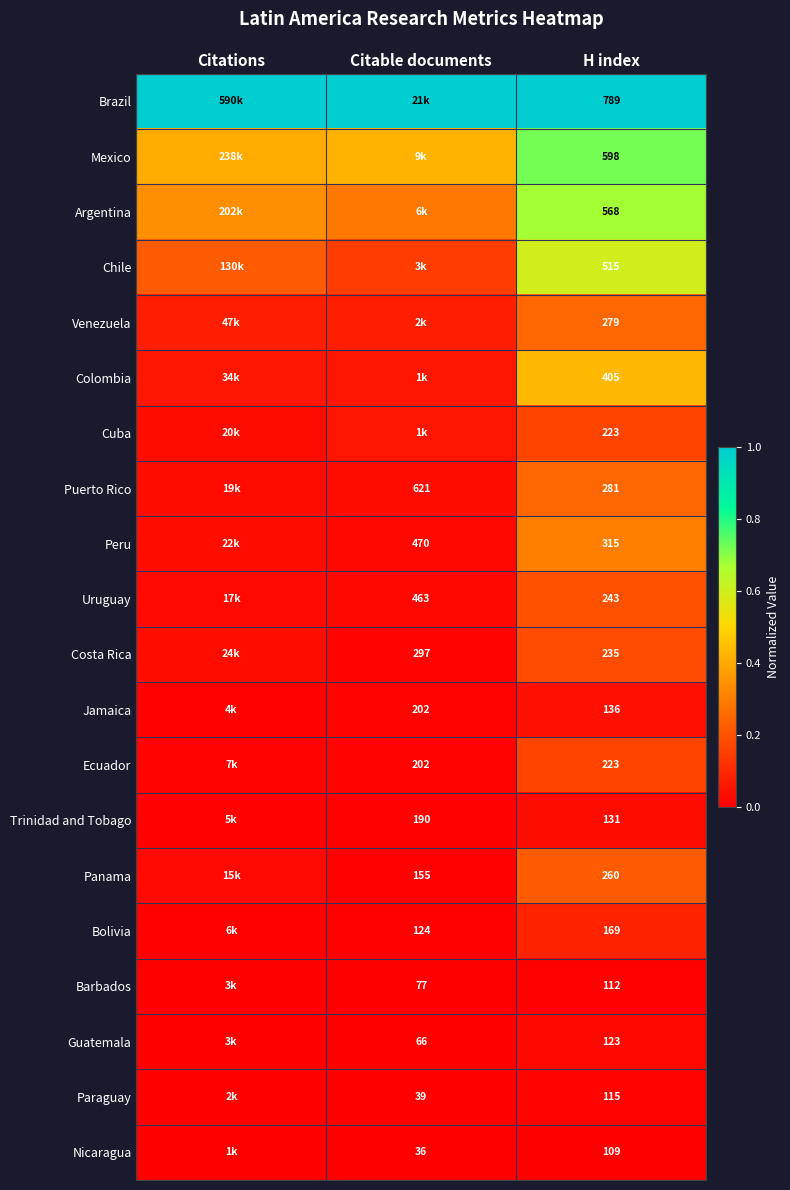

True or false: Venezuela has a value of 0.1 at Citable documents.

False